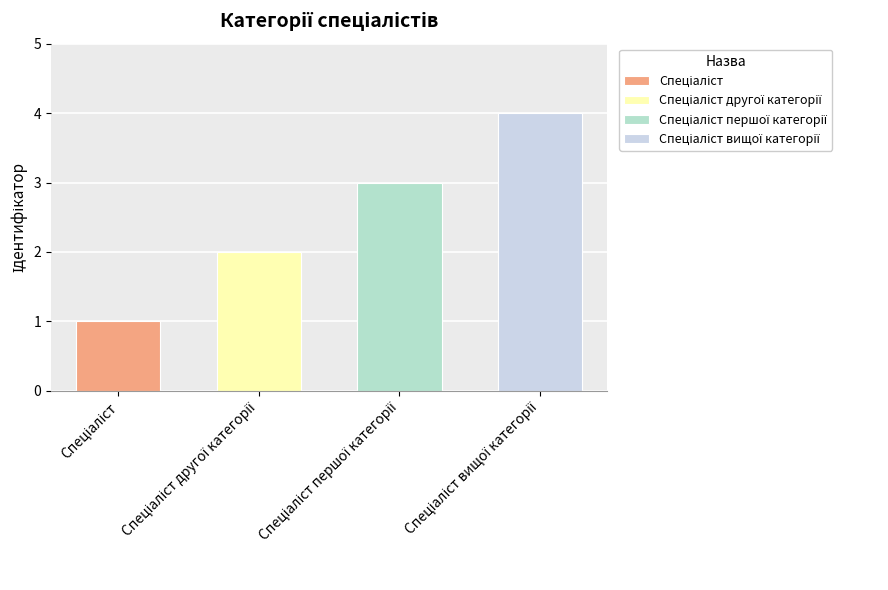

Reading left to right, what are all the values shown in this chart?

1	2	3	4